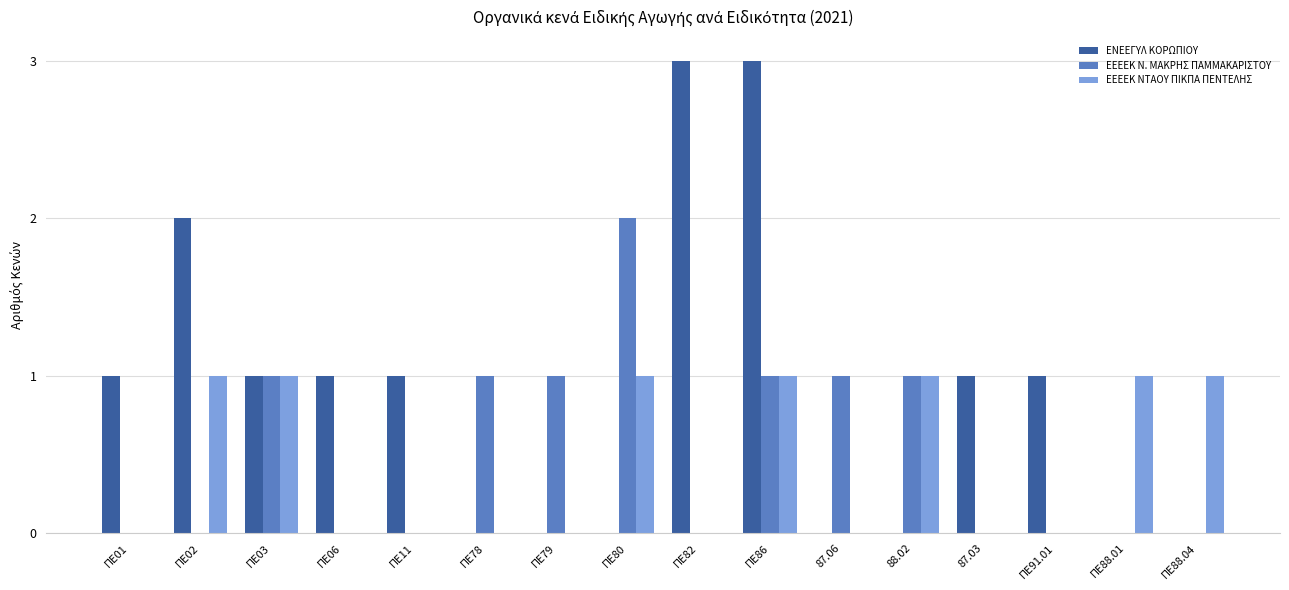

Which category has the highest value in the ΕΕΕΕΚ Ν. ΜΑΚΡΗΣ ΠΑΜΜΑΚΑΡΙΣΤΟΥ series?

ΠΕ80